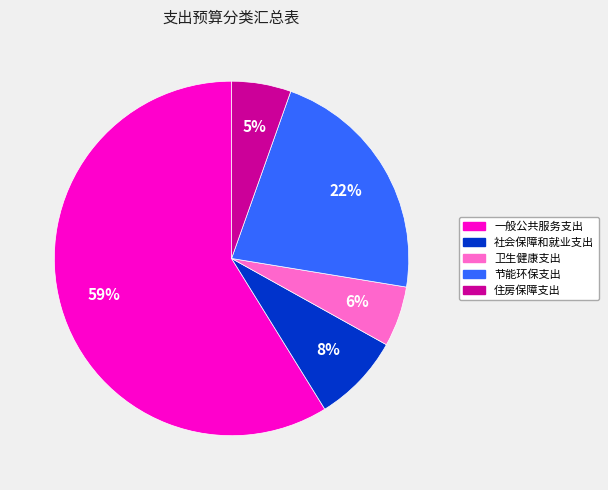

Which slice is the largest?

一般公共服务支出